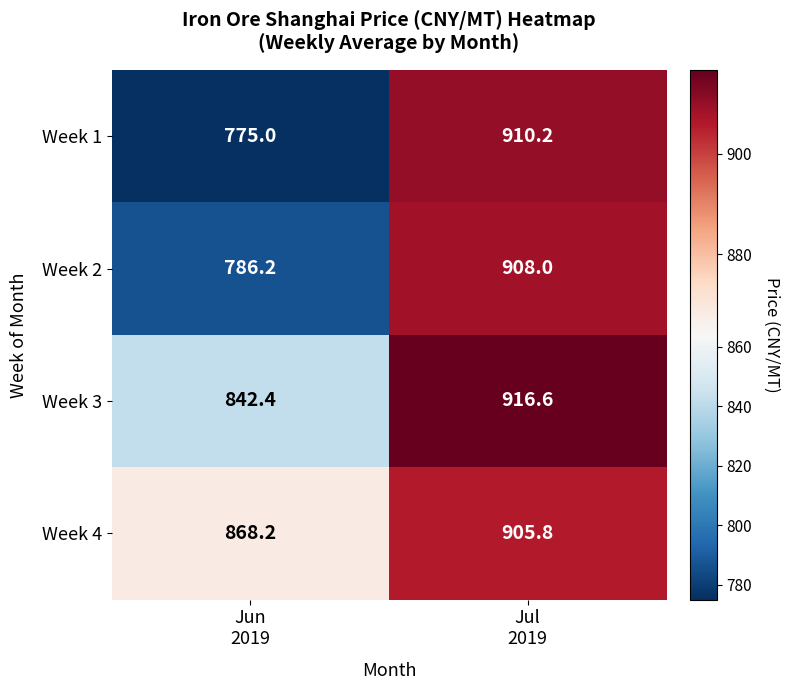

What is the average value of the Week 2 series?

847.1